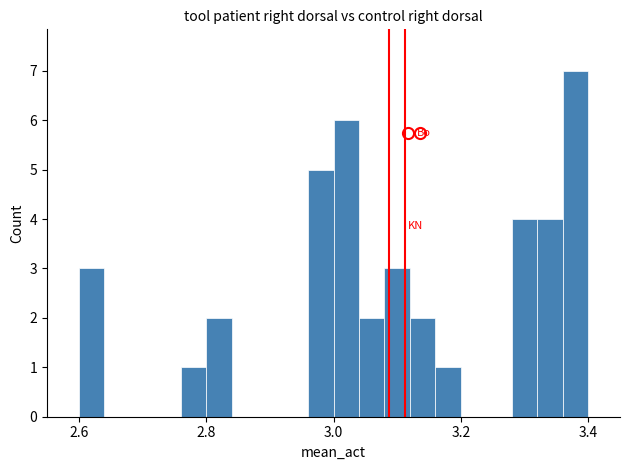

Around what value on the x-axis is the tallest bar? Give the approximate position of its centre, as read against the axis.

3.38